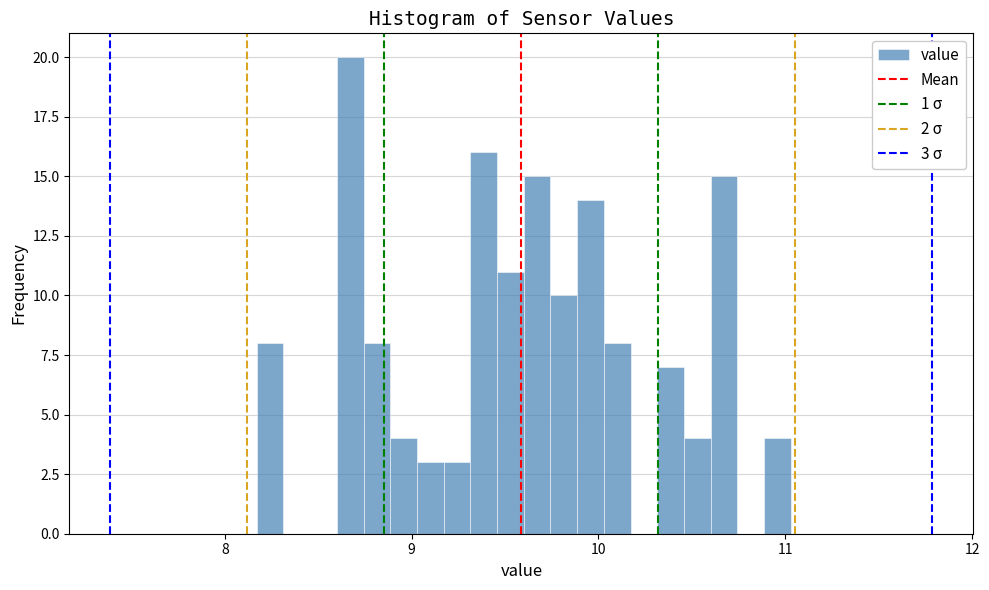

Read against the x-axis, roughly where is the centre of the tallest bar?

8.7